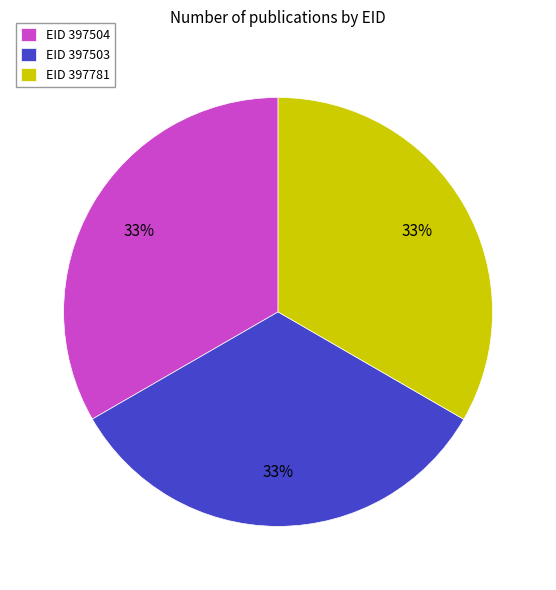

Does EID 397781 account for over 50% of the chart?

No